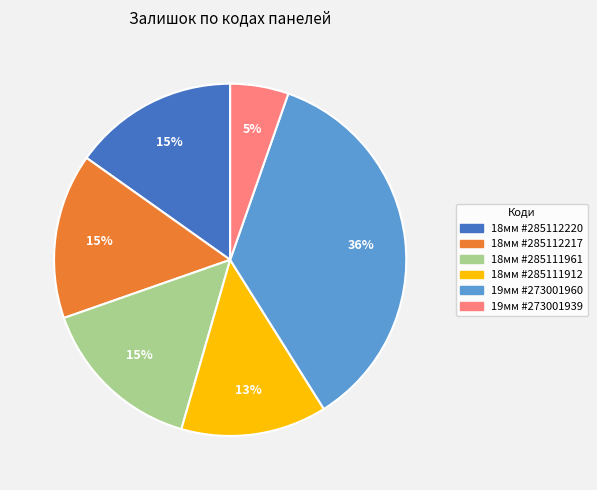

Is there any slice that represents more than half of the pie?

No